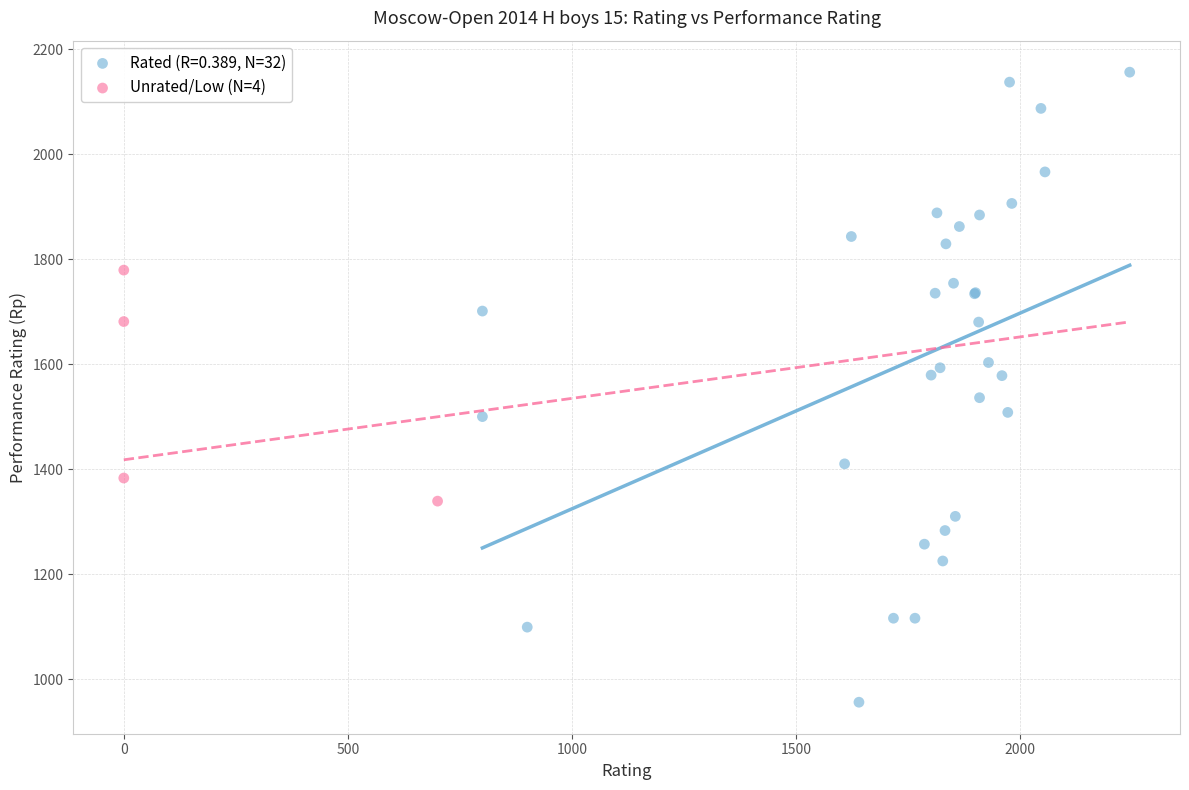

Which series reaches the maximum Y coordinate?

Rated (R=0.389, N=32)